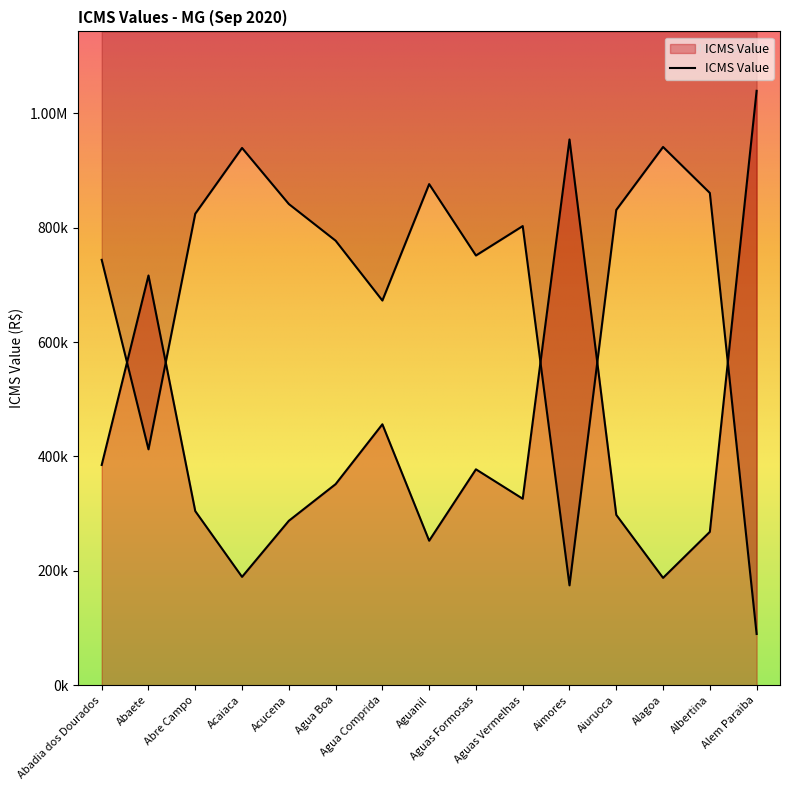

What is the average value?

426345.9